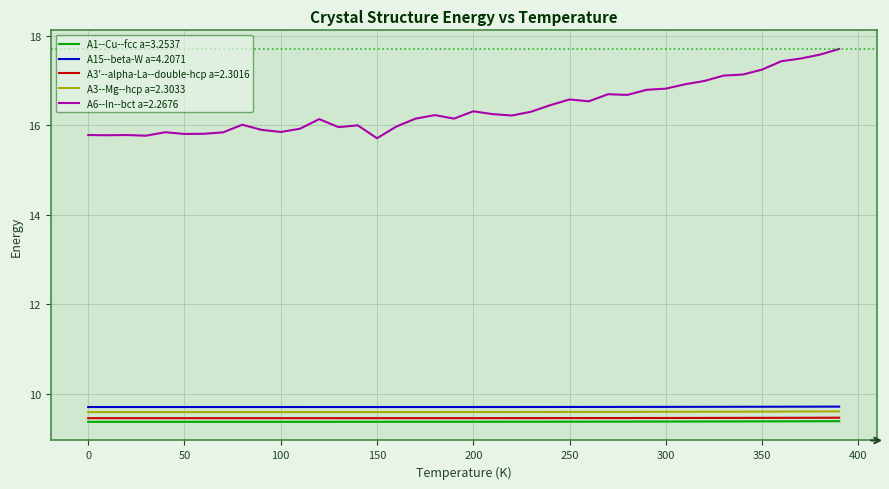

Which series has the largest total across all categories?

A6--In--bct a=2.2676